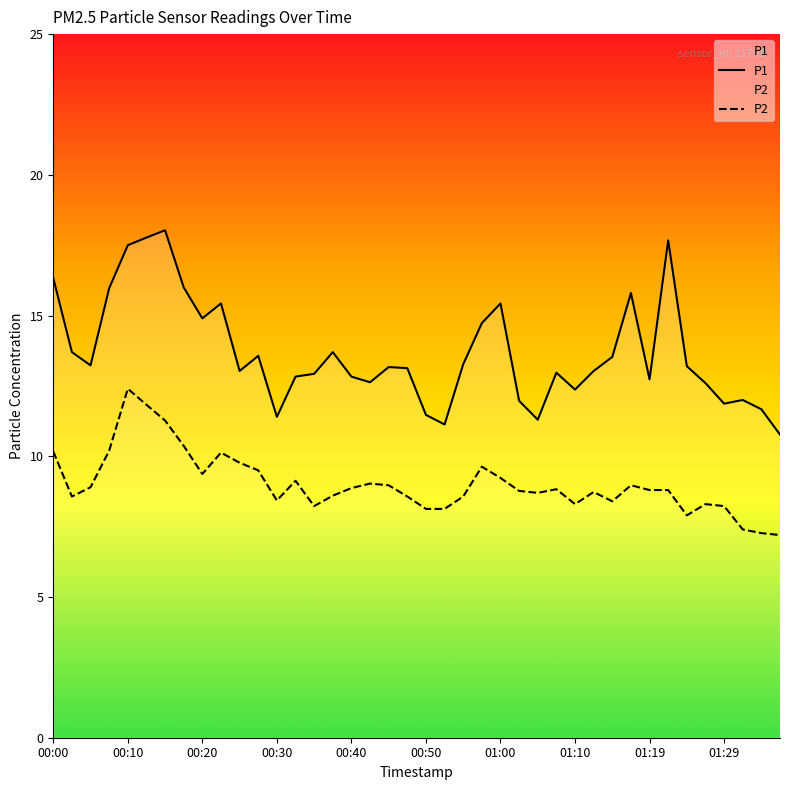

What is the total value across all series at 30?

21.9